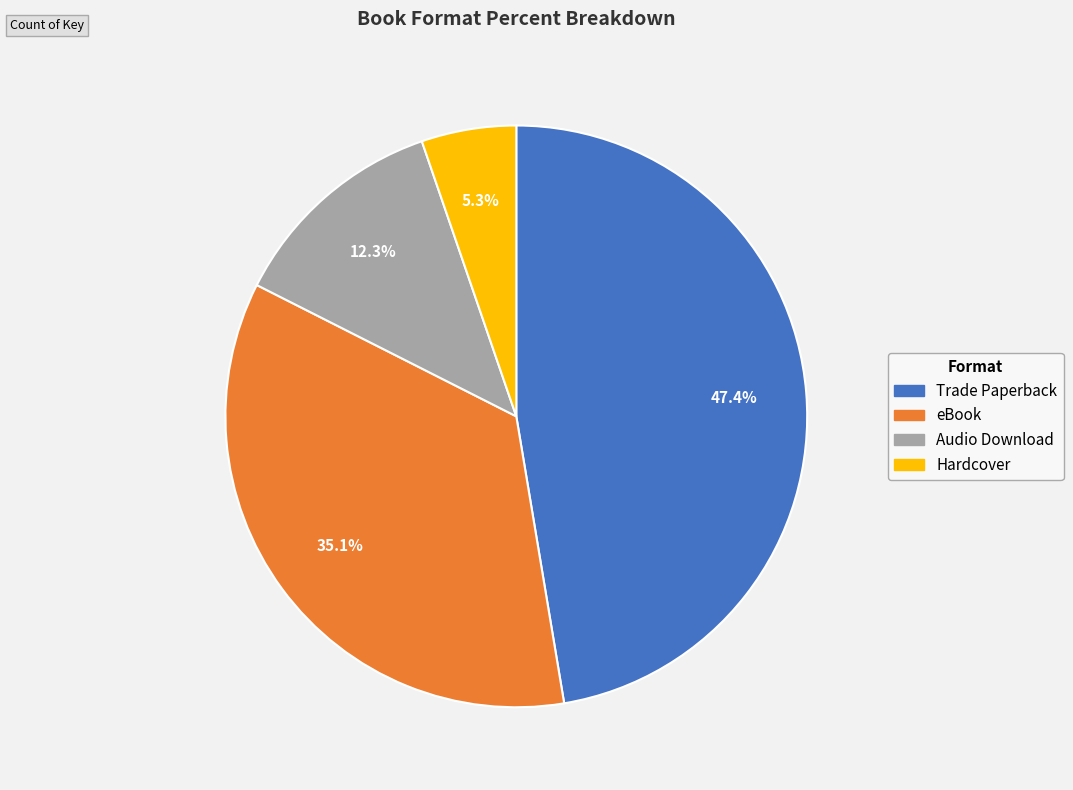

Approximately how many times larger is the value at Trade Paperback compared to Audio Download?

3.9